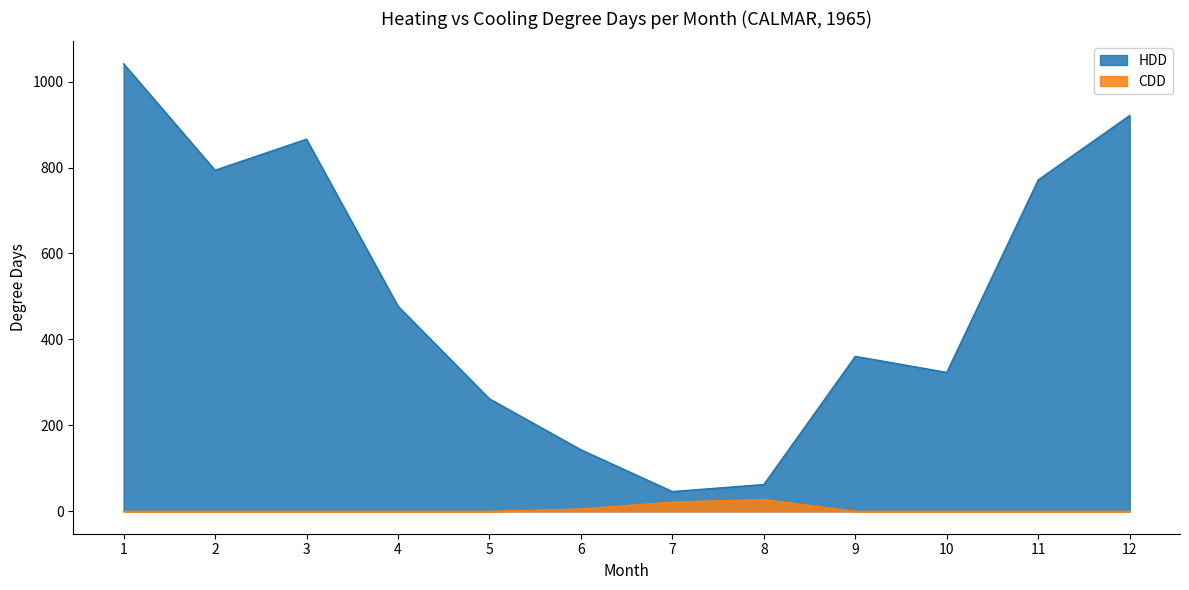

What is the difference between the highest and lowest values at 9?

360.6